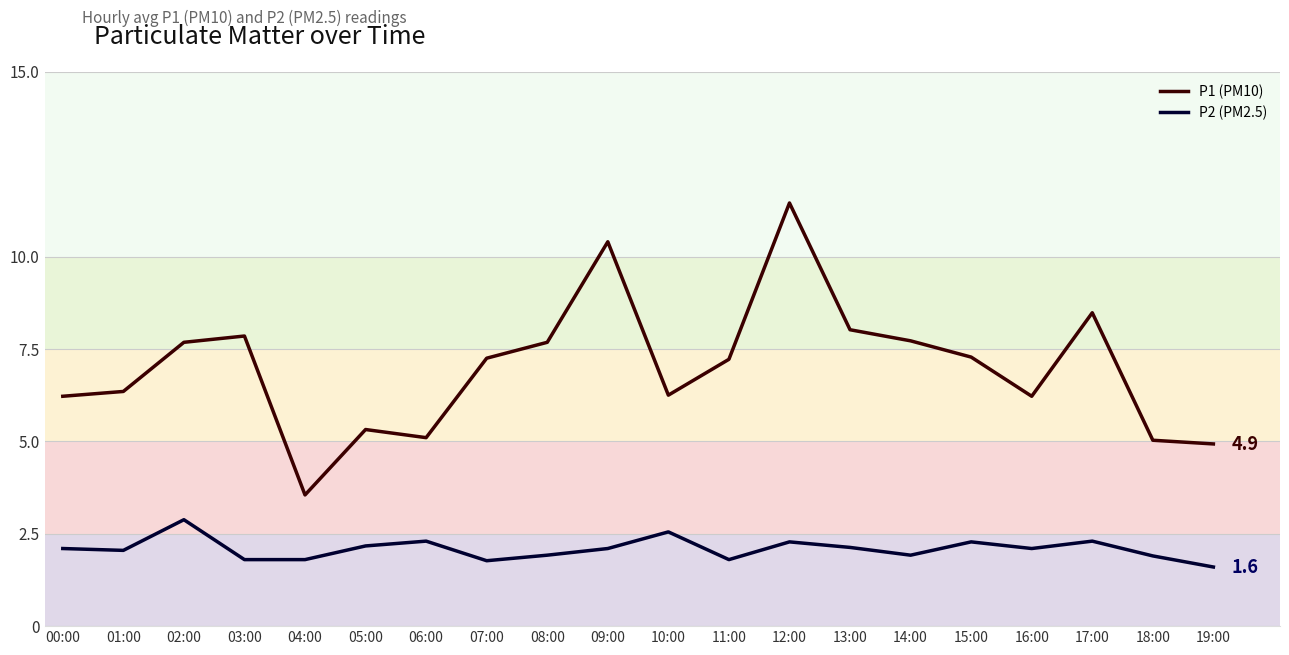

True or false: P1 (PM10) and P2 (PM2.5) cross at least once.

False